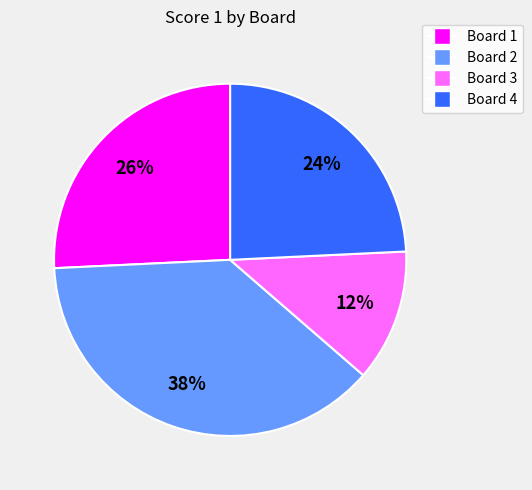

To the nearest percent, what percentage of the pie is Board 4?

24%